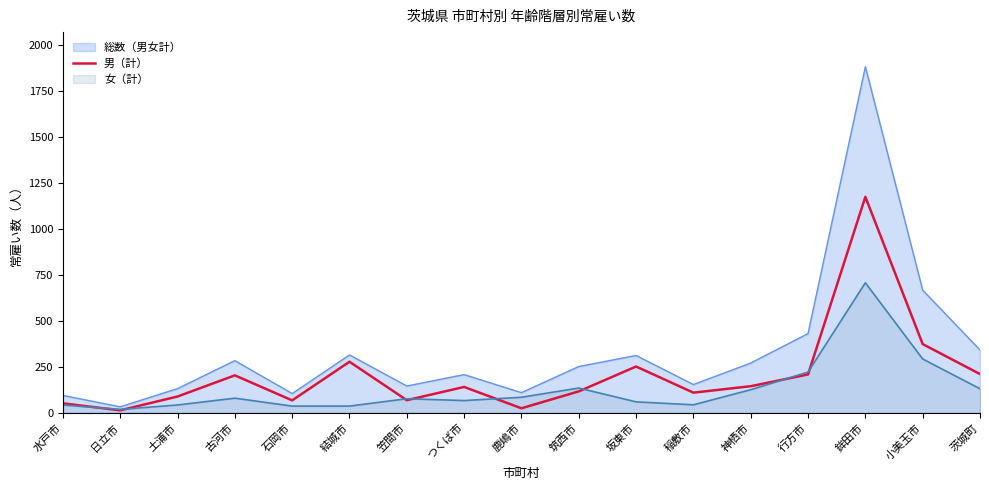

What is the spread (max minus min) of values at 行方市?

222